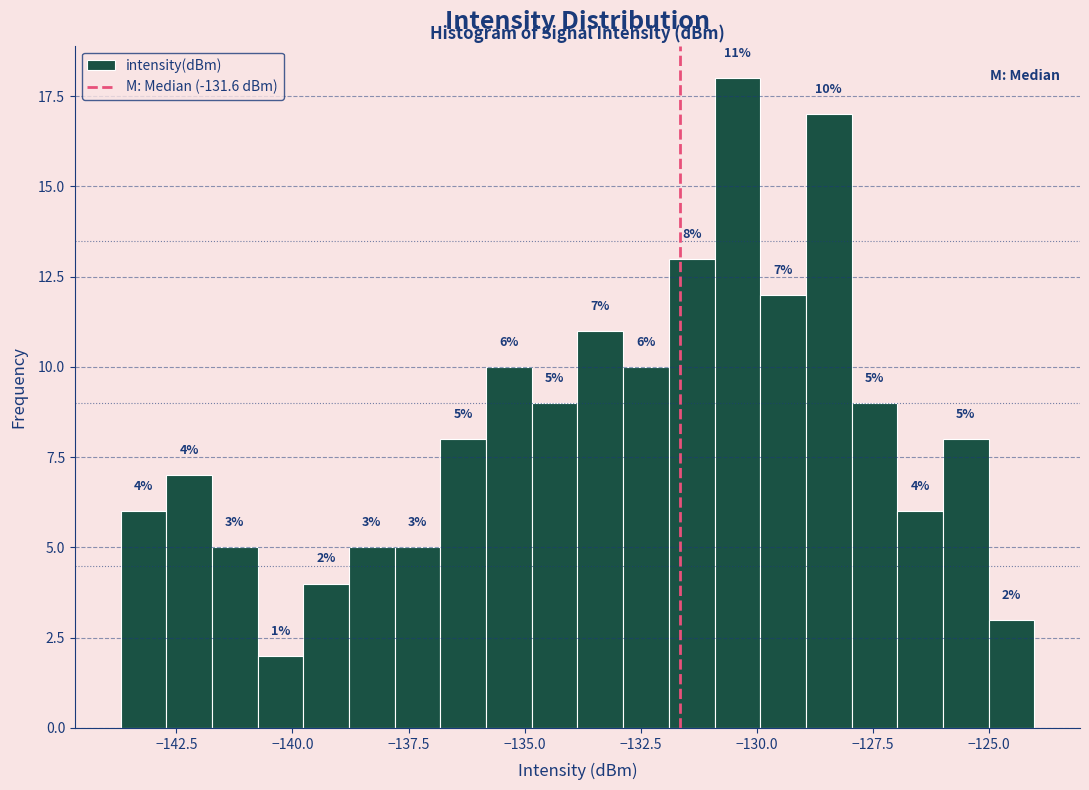

Around what value on the x-axis is the tallest bar? Give the approximate position of its centre, as read against the axis.

-130.5